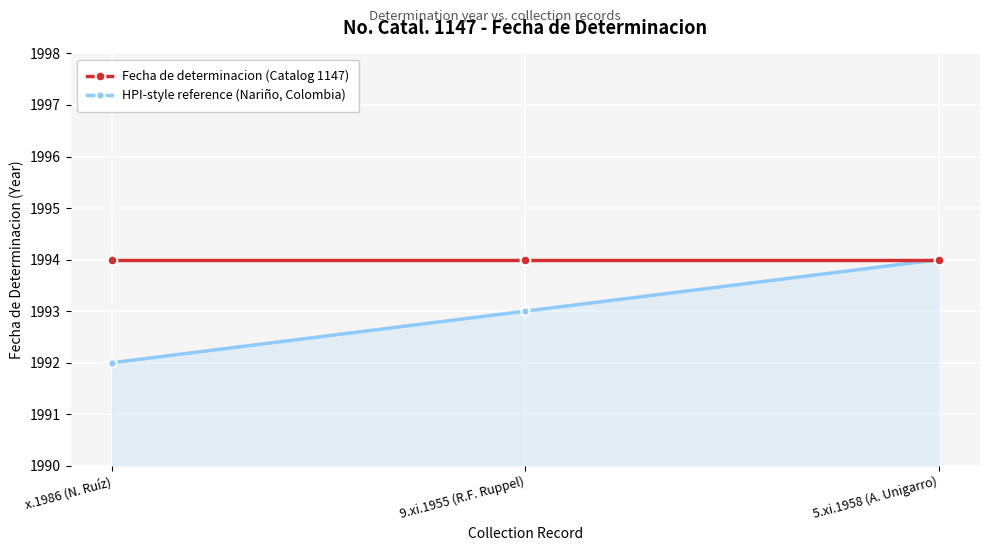

How many data points does each series have?

3